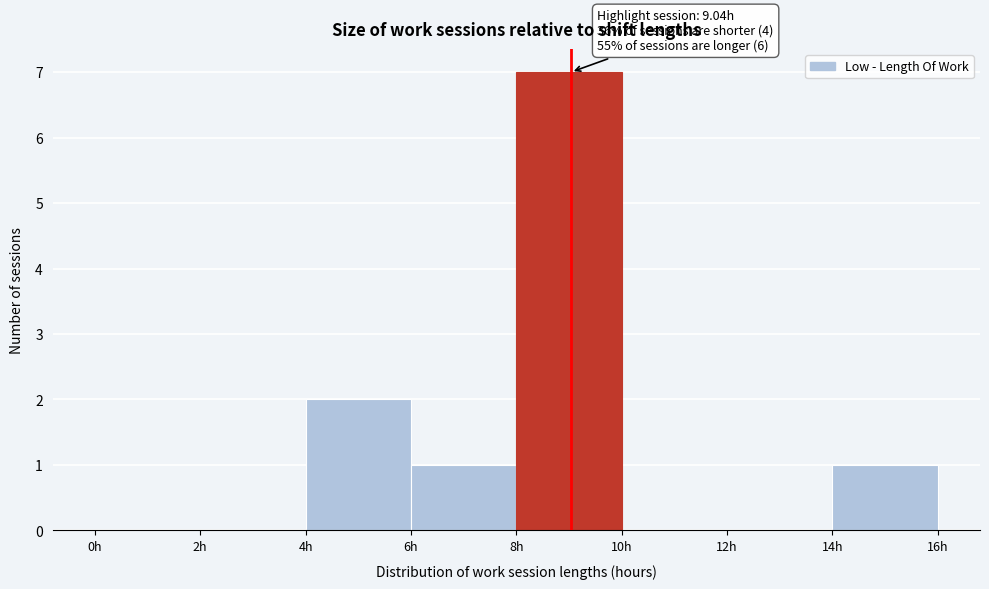

Which range on the x-axis has the tallest bar?

8 to 10